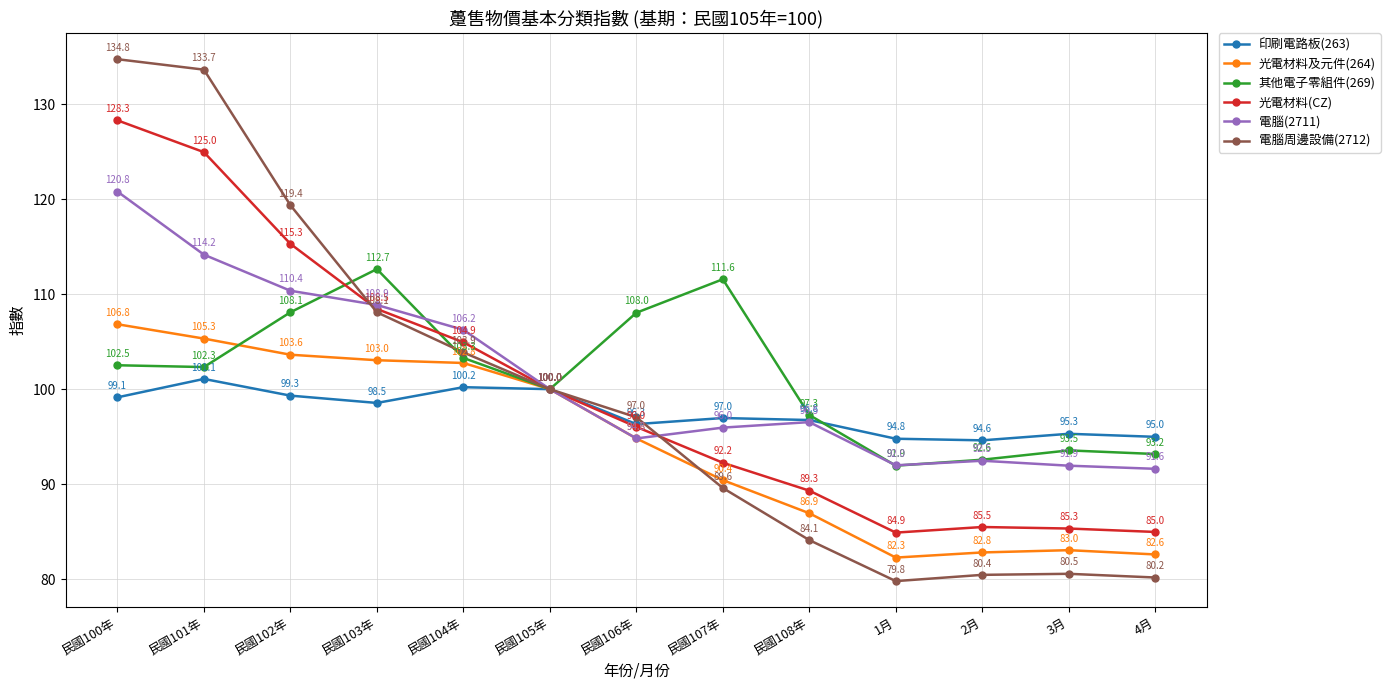

Which series changed the most between 民國106年 and 民國107年?

電腦周邊設備(2712)